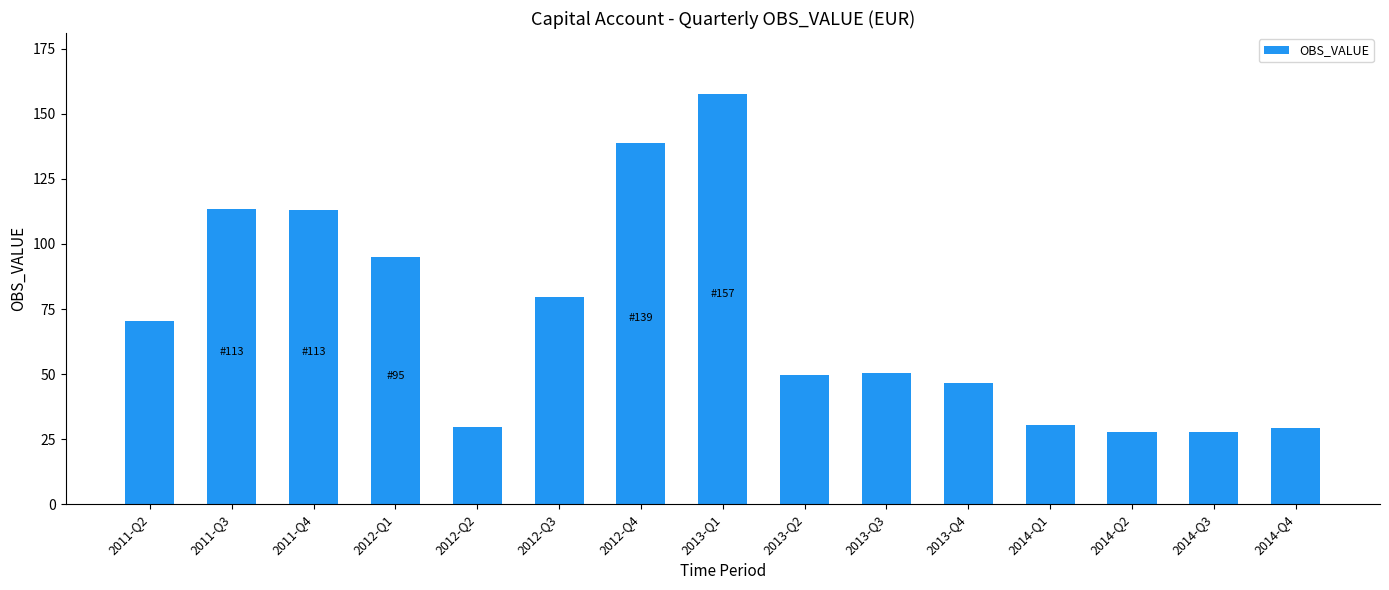

Where does the data first go above 50?

2011-Q2